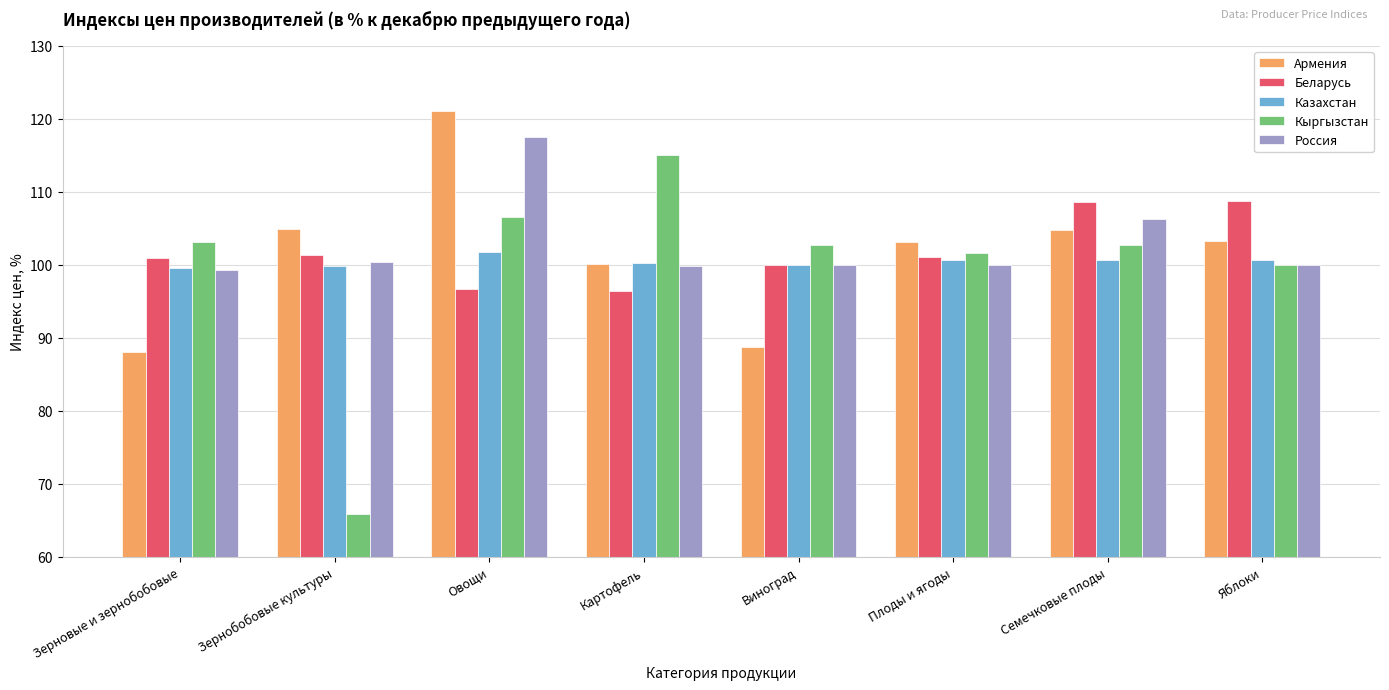

What are all the series names shown in the legend?

Армения, Беларусь, Казахстан, Кыргызстан, Россия